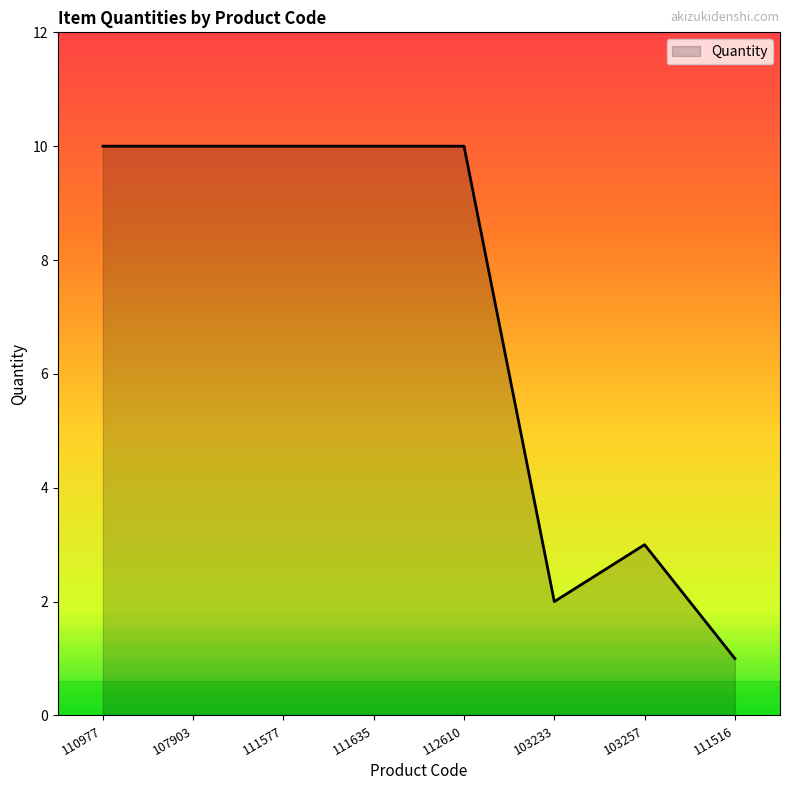

The chart shows a value of 6 at 111577. True or false?

False